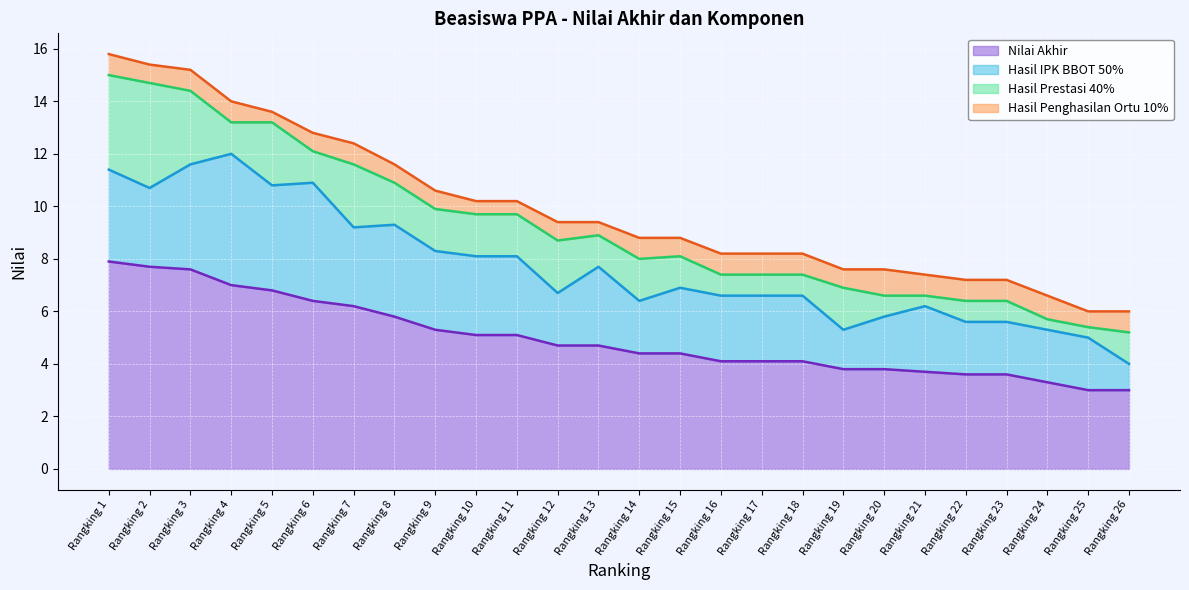

Between Rangking 24 and Rangking 25, which series saw the biggest shift?

Hasil Penghasilan Ortu 10%